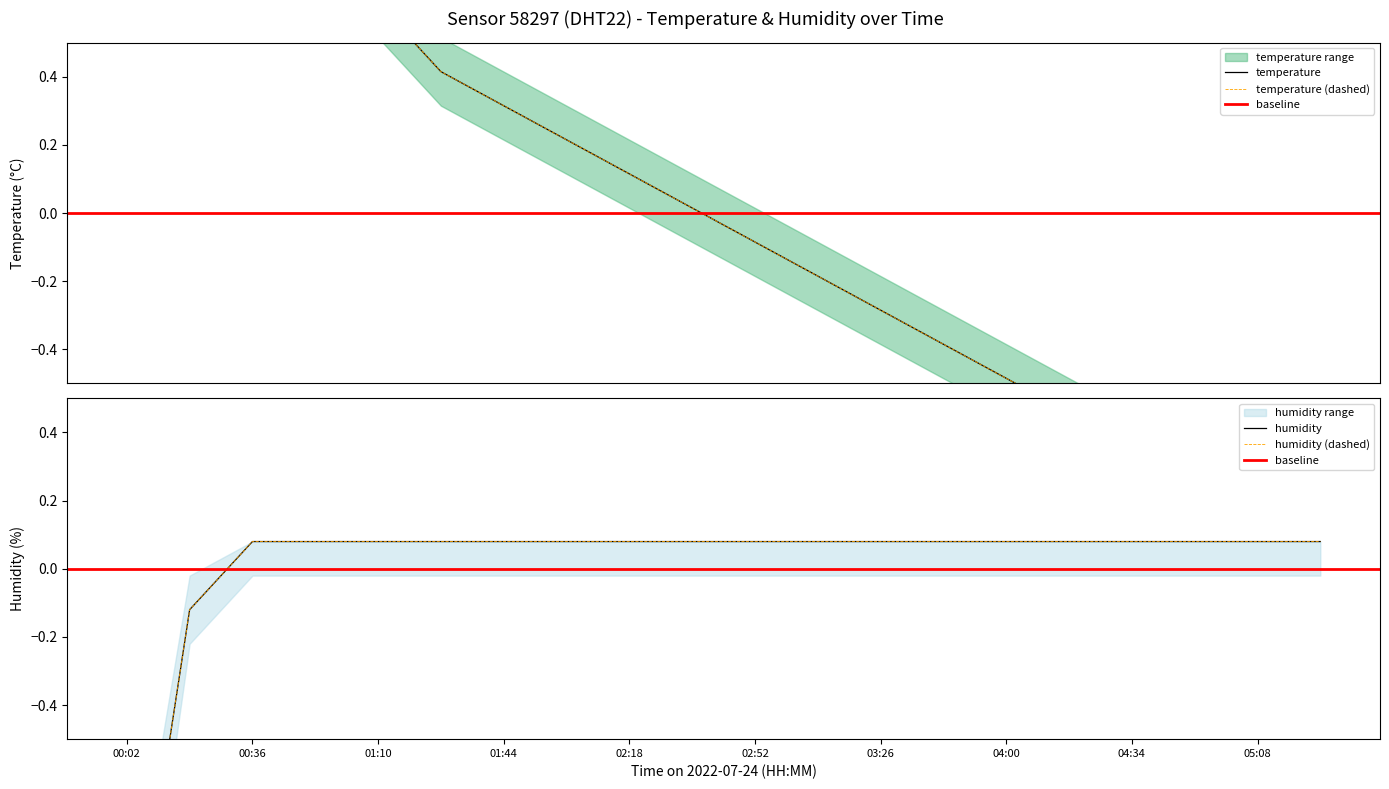

What is the label of the 9th point from the right?

03:09